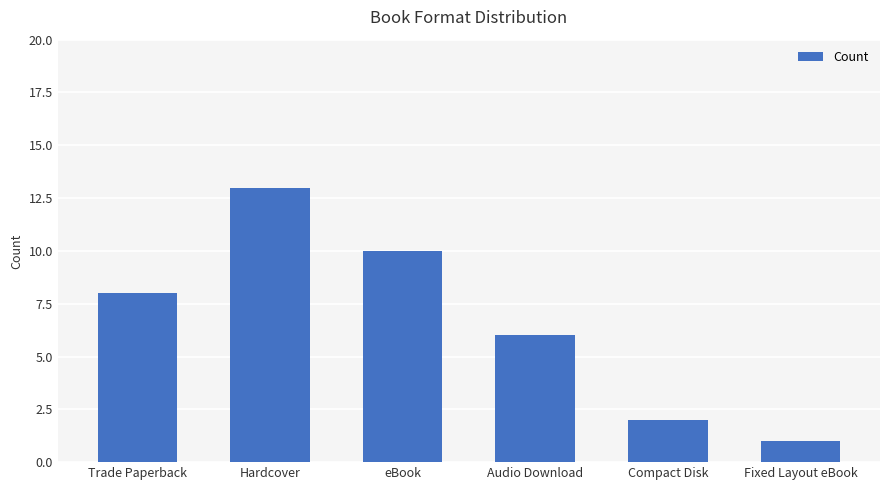

True or false: the data shows 8 at Hardcover.

False